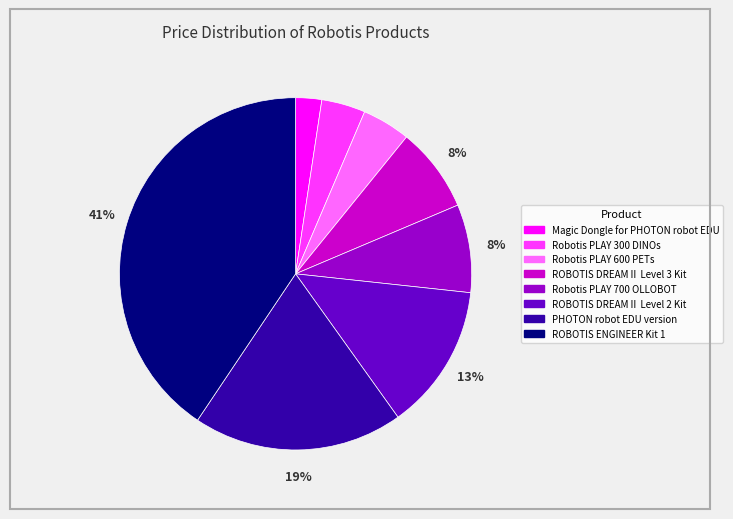

Combined, do Robotis PLAY 300 DINOs and ROBOTIS DREAMⅡ Level 2 Kit account for over 50%?

No